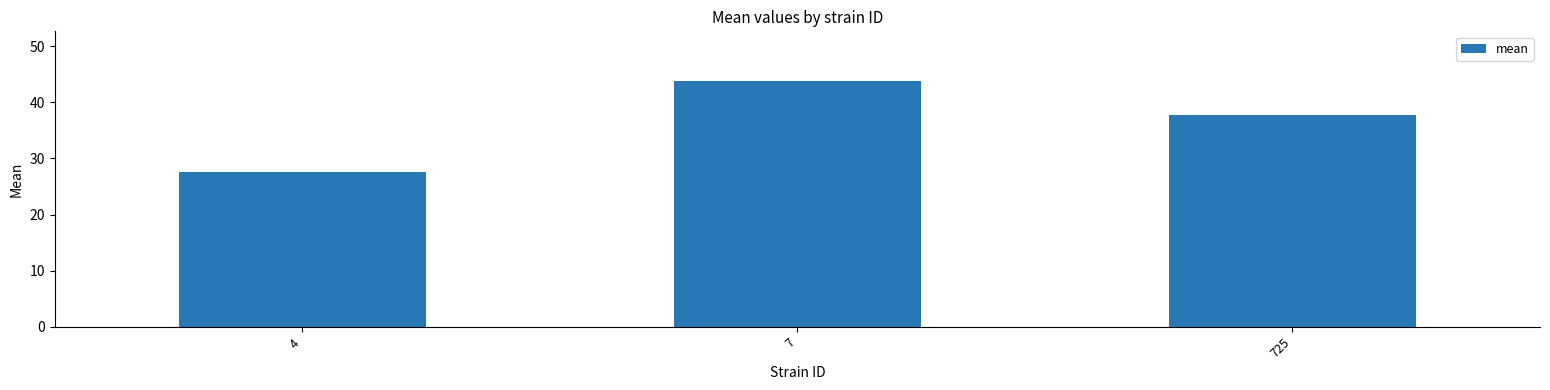

The chart shows a value of 36.3 at 4. True or false?

False